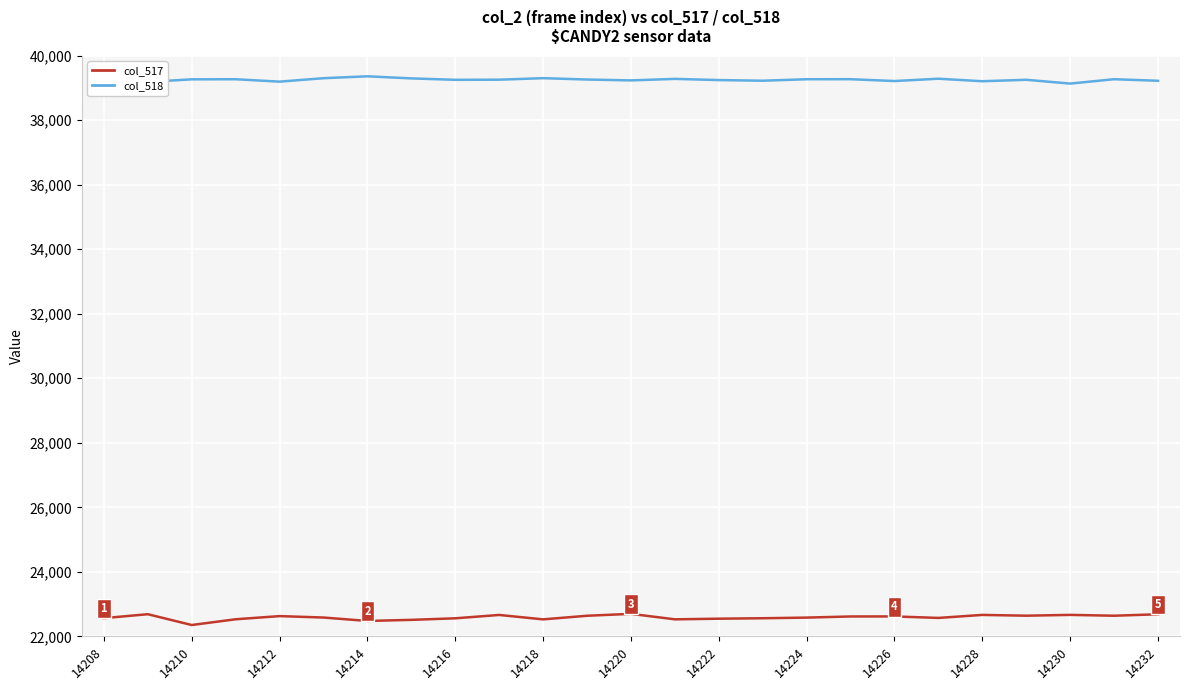

Which series has the largest total across all categories?

col_518